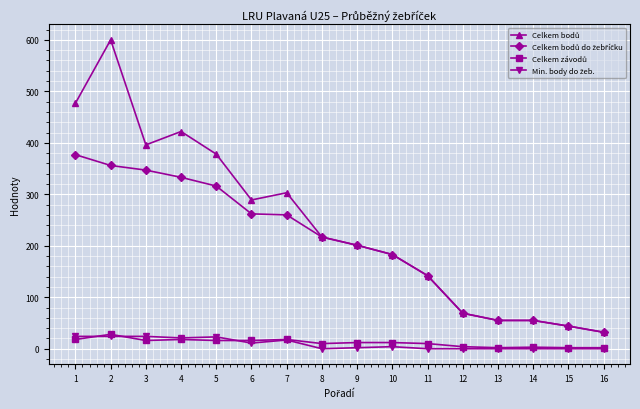

What is the difference between the highest and lowest values at 9?

199